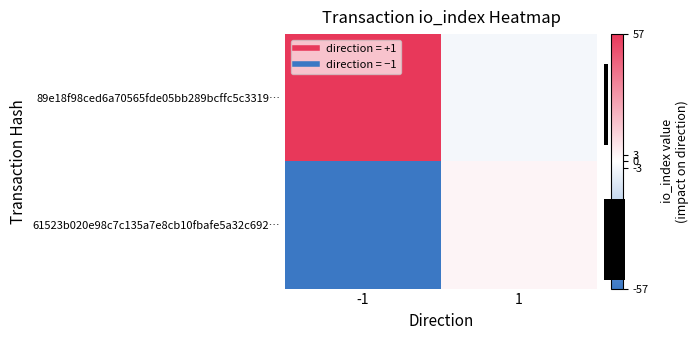

List the labels in order of 61523b020e98c7c135a7e8cb10fbafe5a32c692… value, largest first.

1, -1